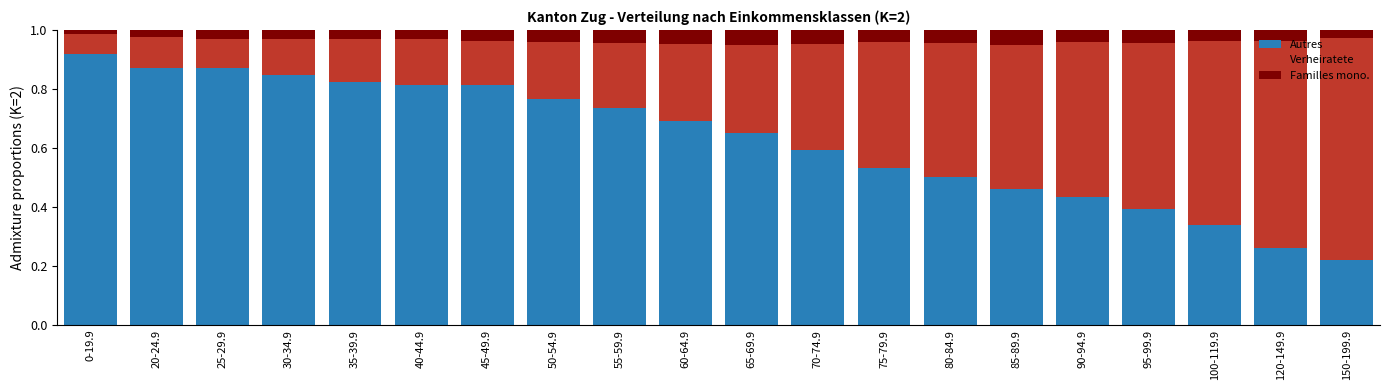

Which category has the lowest value in the Autres series?

150-199.9